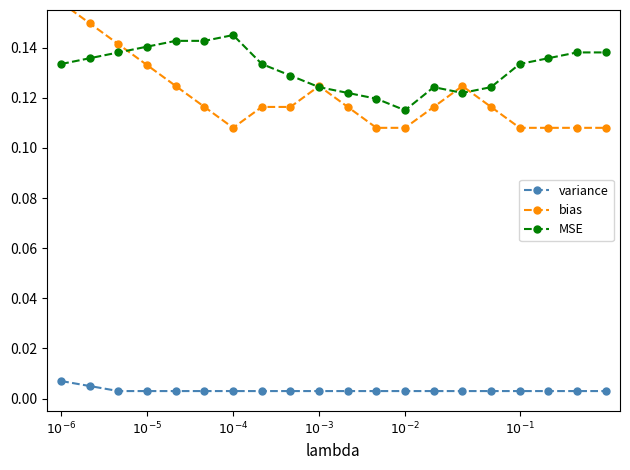

What is the minimum value for MSE?

0.1